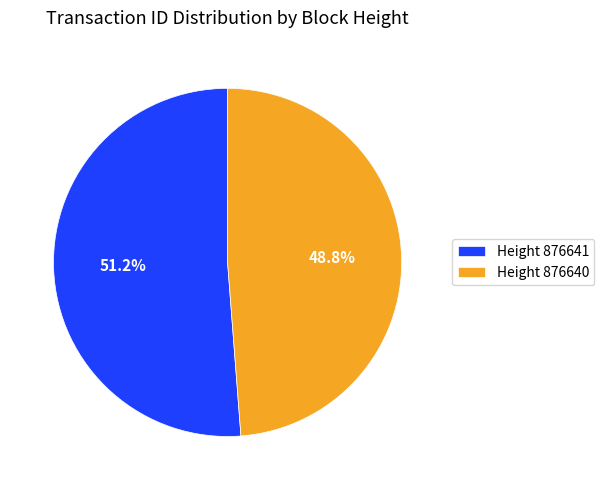

Count the number of slices in the pie.

2